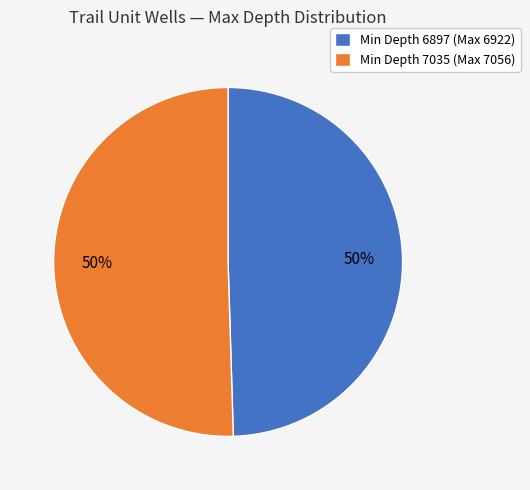

To the nearest percent, what is the average slice percentage?

50%